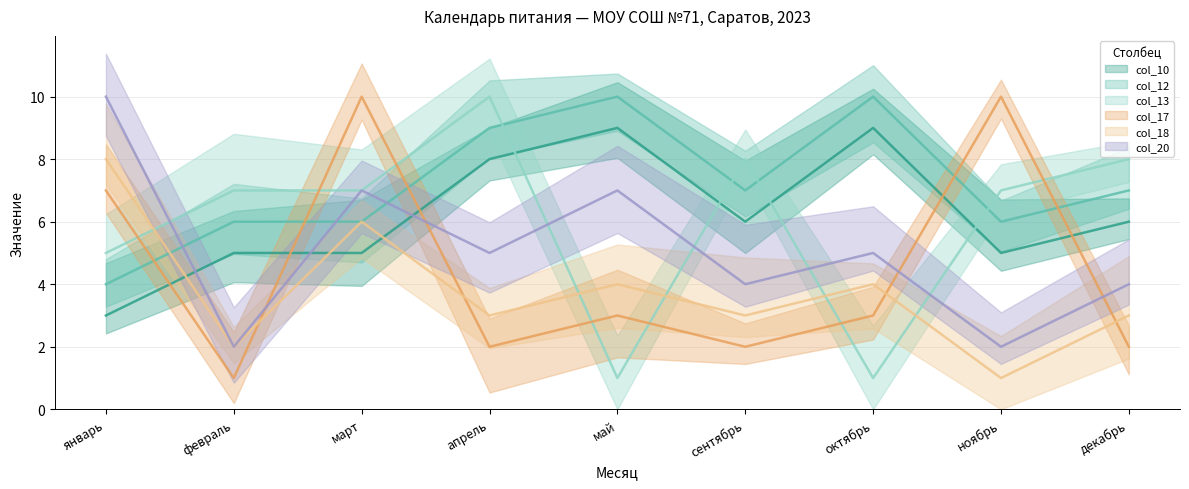

Is this an area chart (filled region under the line)?

No